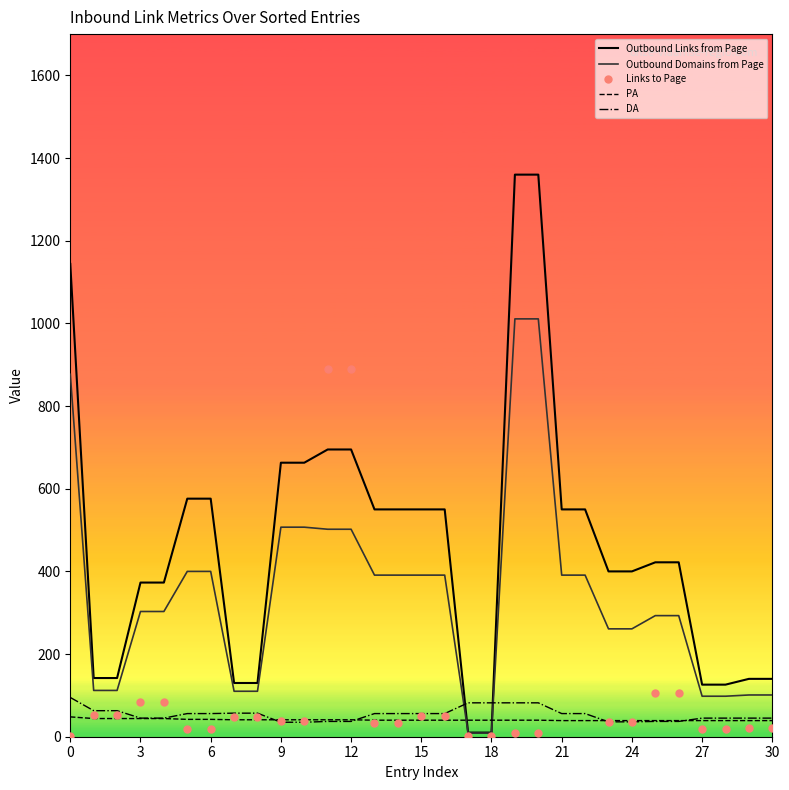

Which series changed the most between 16 and 29?

Outbound Links from Page